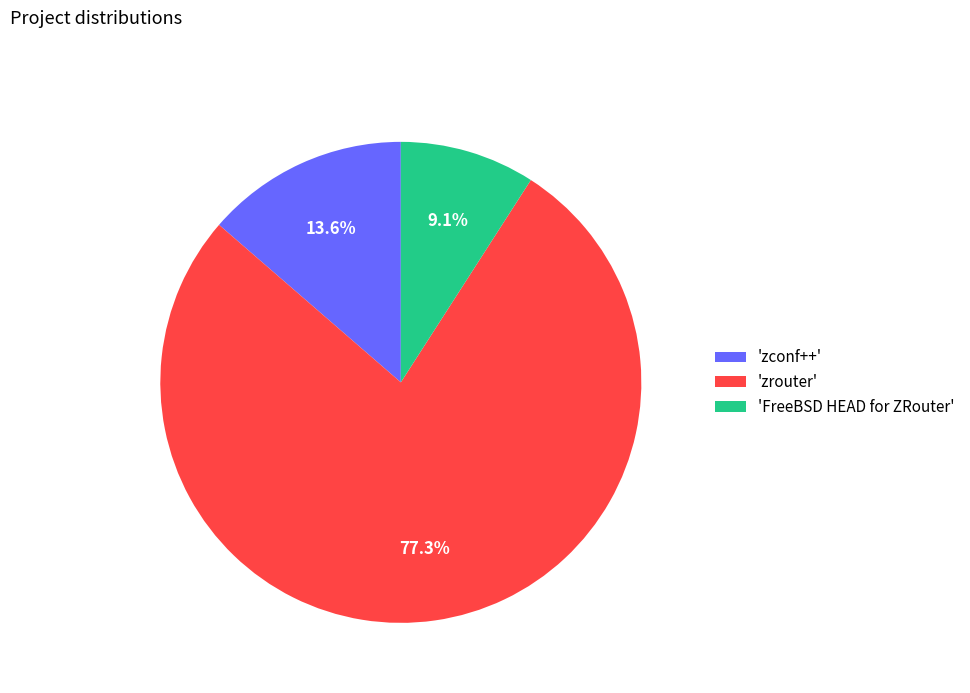

Is there a majority slice in this chart?

Yes